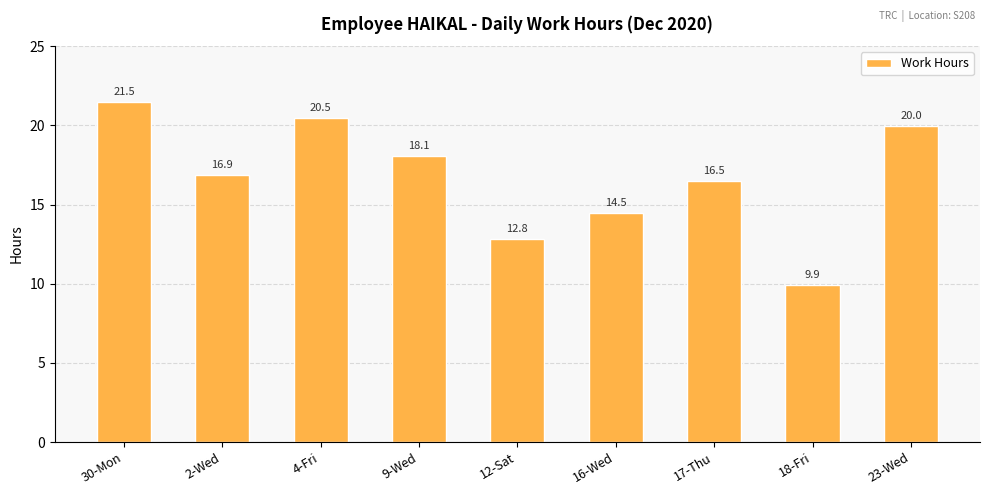

What is the change in value from 30-Mon to 23-Wed?

-1.5